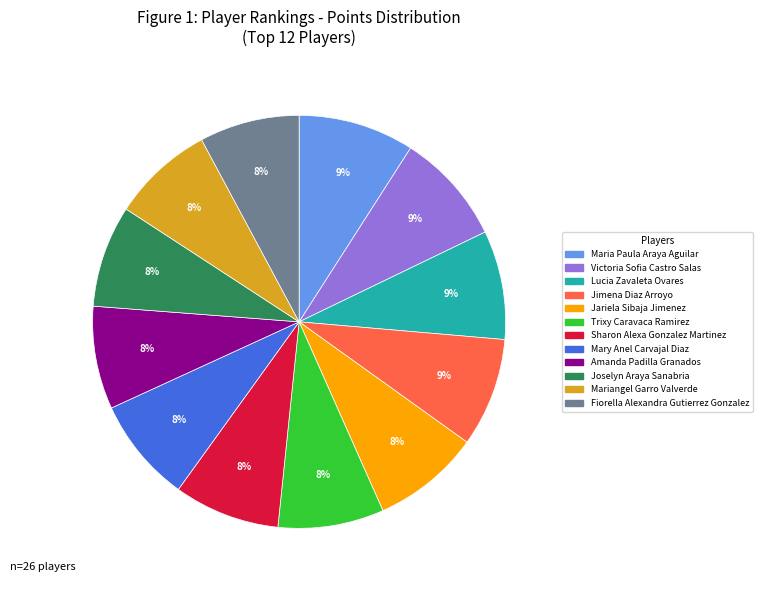

How many slices are in this pie chart?

12